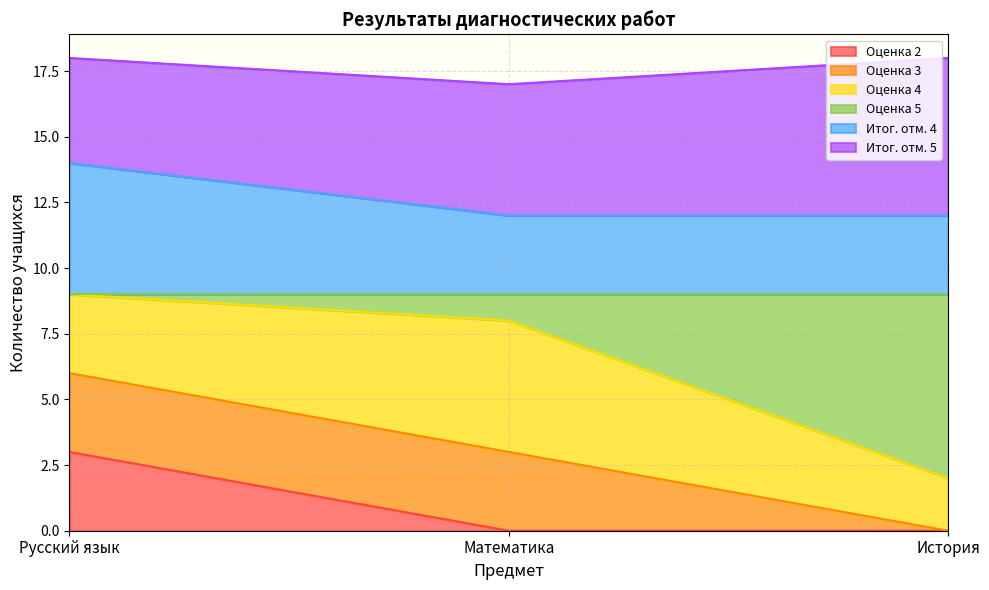

How many values in Оценка 2 are above zero?

1